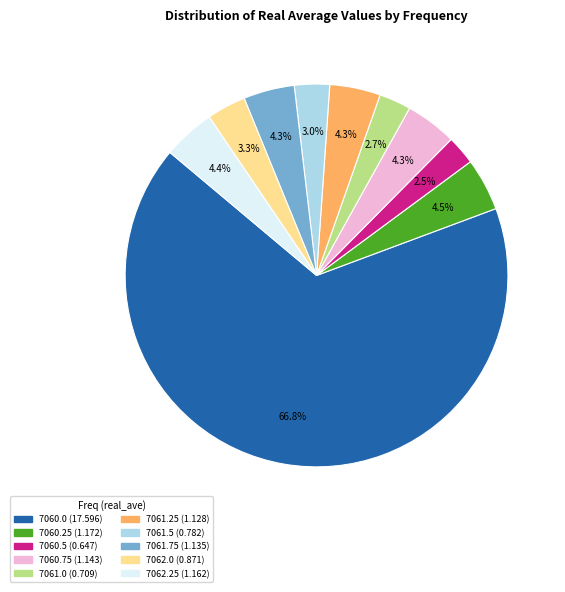

To the nearest percent, what percentage of the pie is 7061.75?

4%